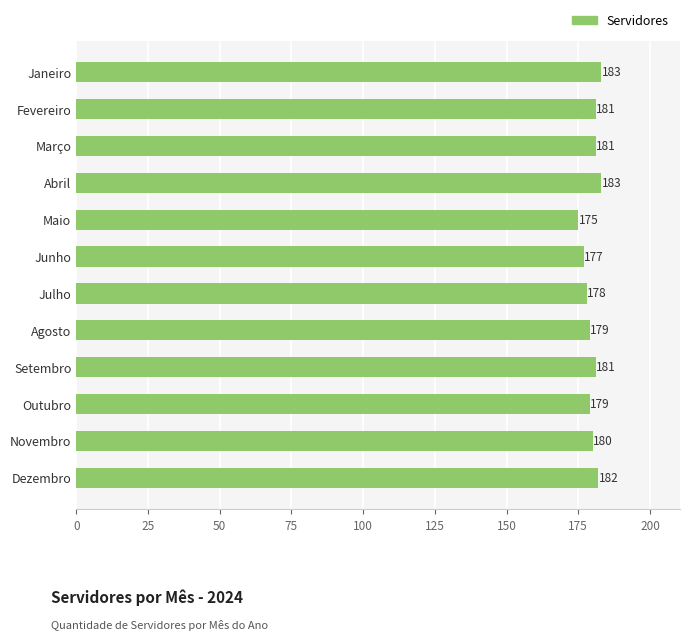

What is the difference between the second highest and minimum values?

8